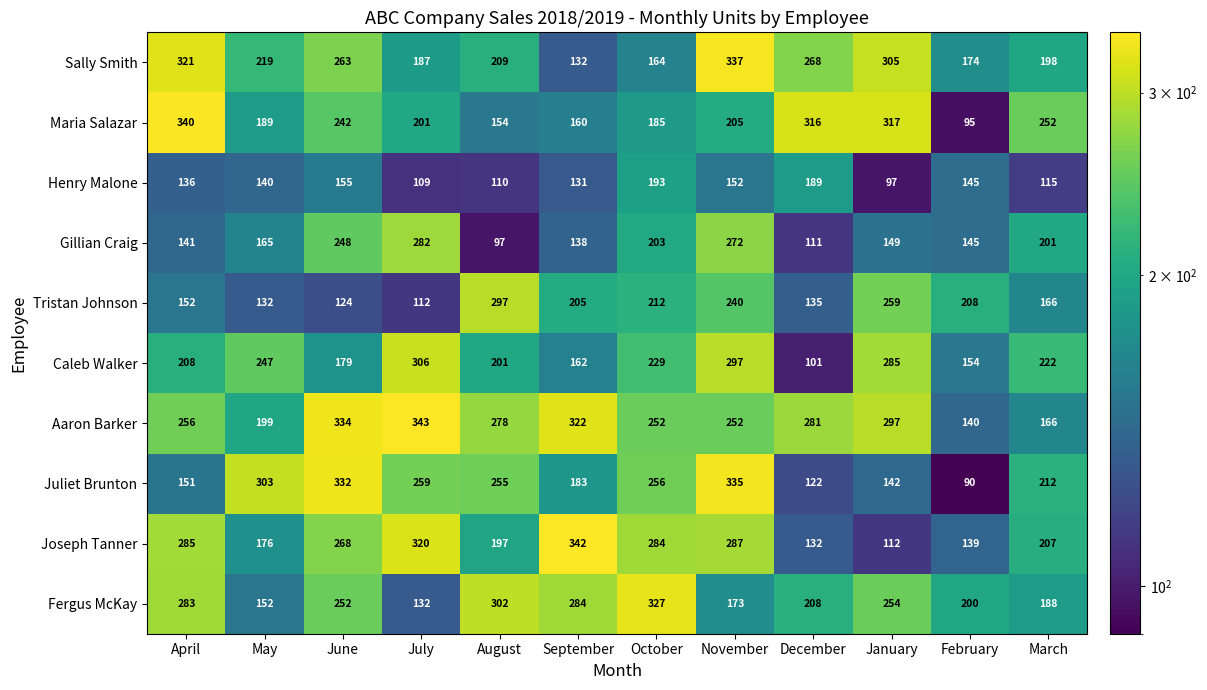

What is the difference between the maximum and second lowest values in the Henry Malone series?

84